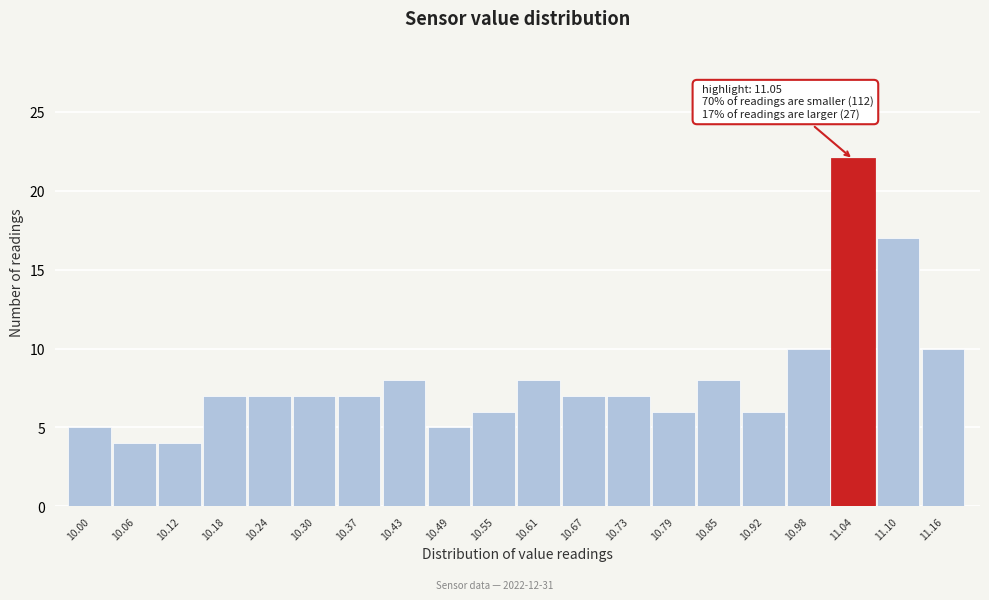

Reading left to right, extract all data points from this chart.

5	4	4	7	7	7	7	8	5	6	8	7	7	6	8	6	10	22	17	10